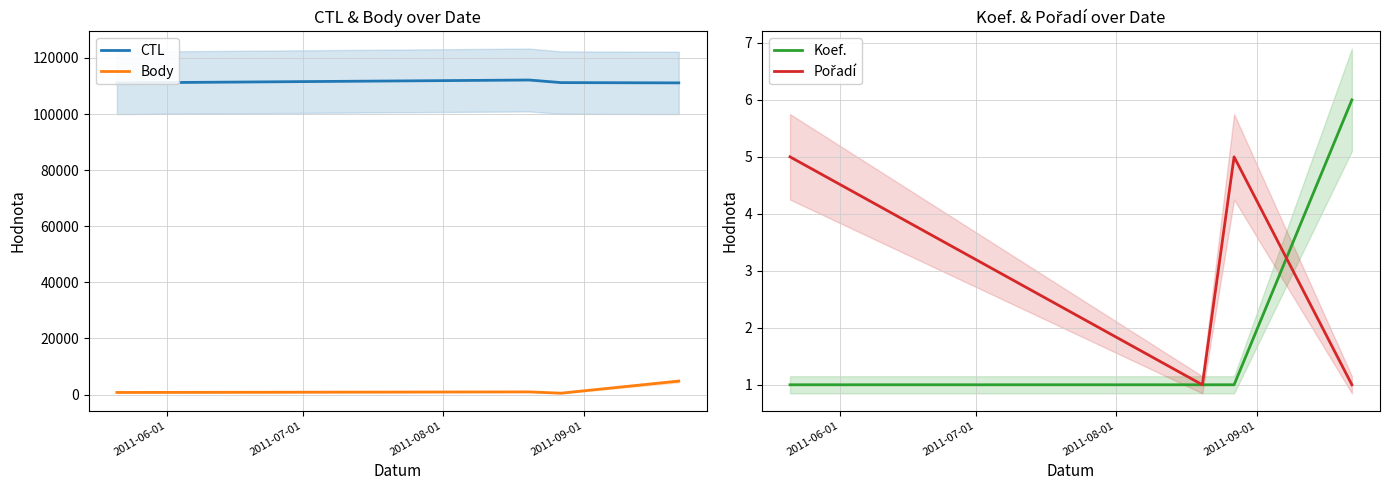

What is the lowest value of the Pořadí series?

1